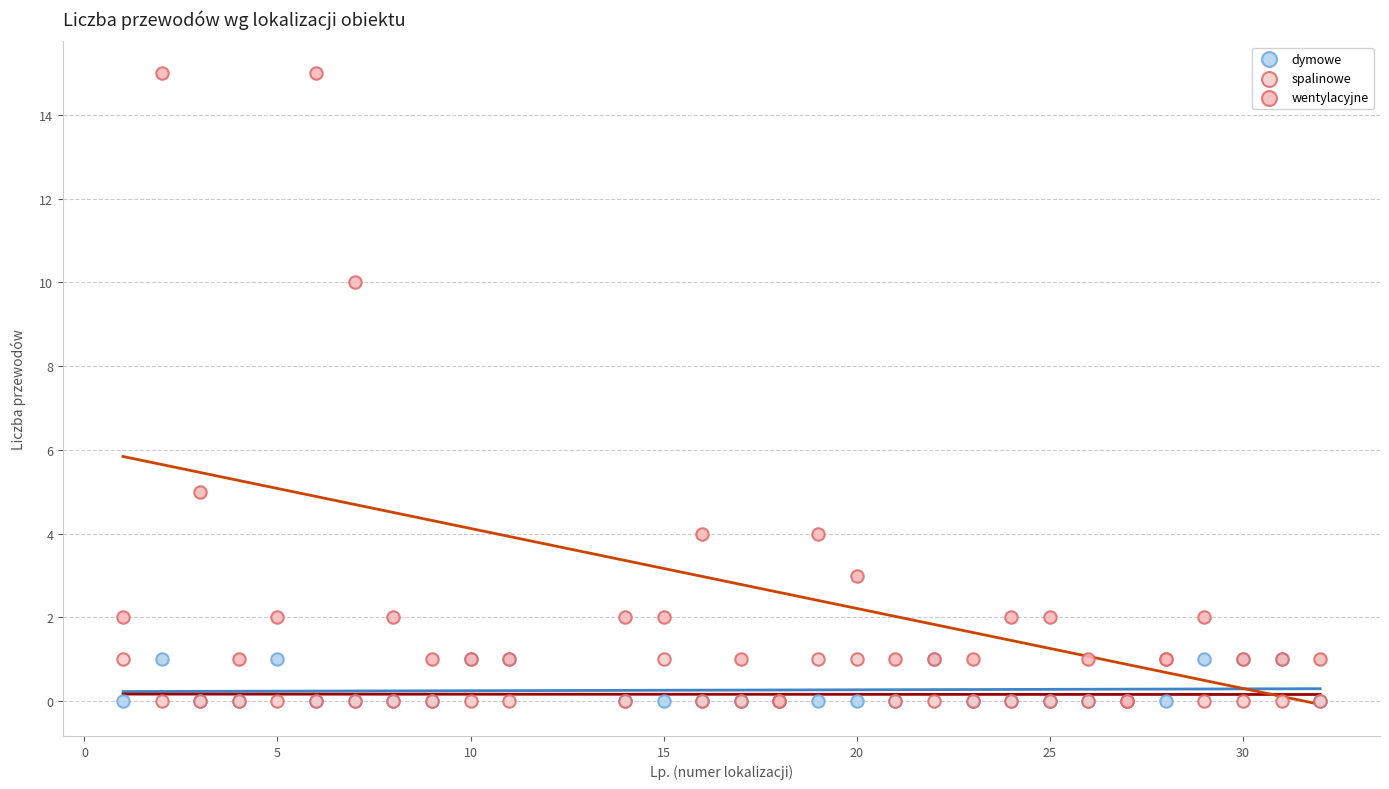

Across all series, what Y value is closest to 7?

5